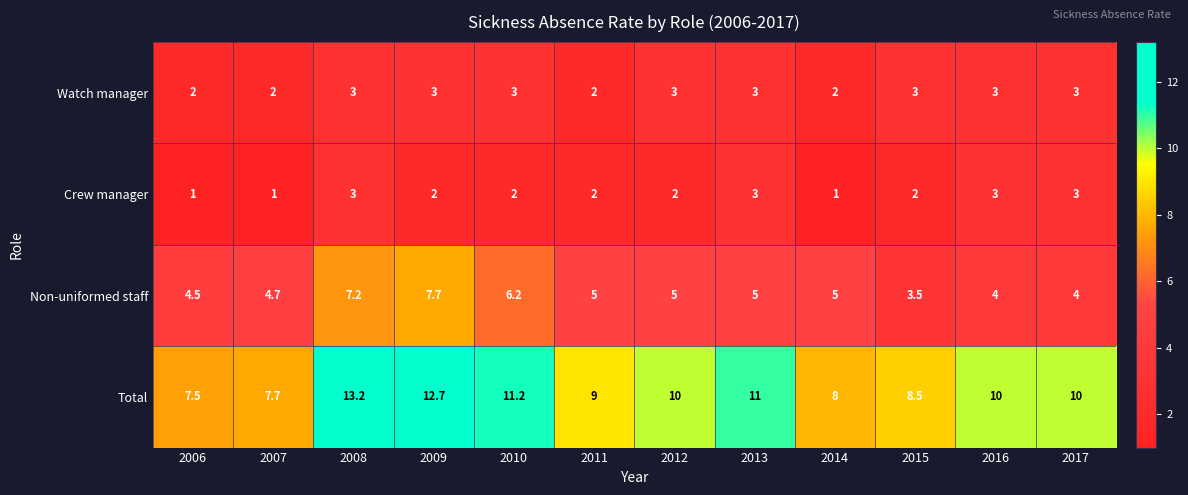

At which category is the sum across all series the highest?

2008